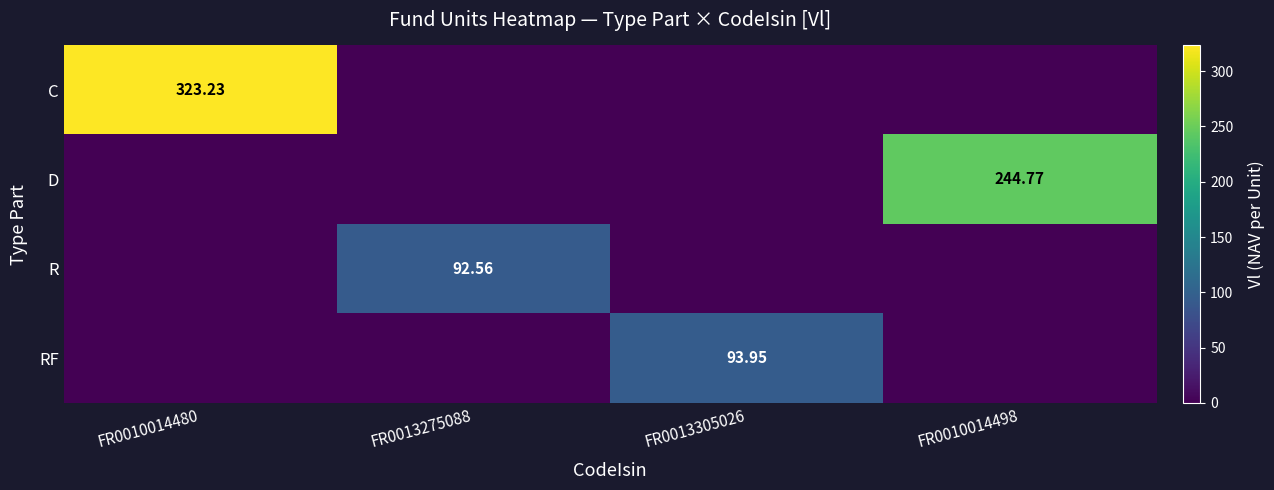

Rank the categories by RF value from lowest to highest.

FR0010014480, FR0013275088, FR0010014498, FR0013305026